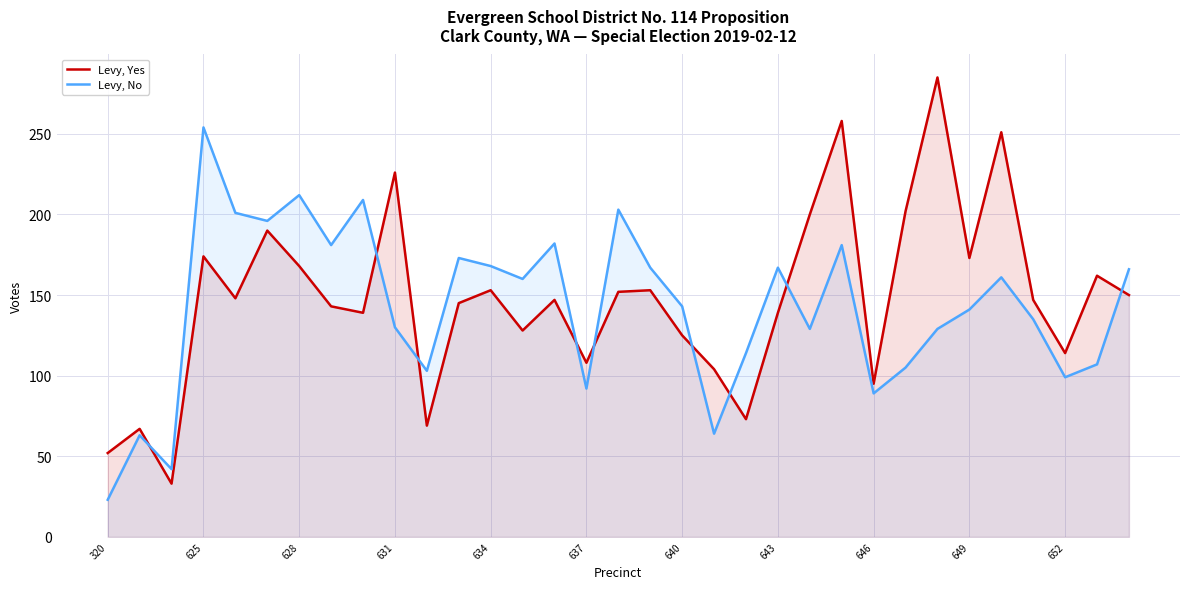

What is the total value across all series at 631?

356